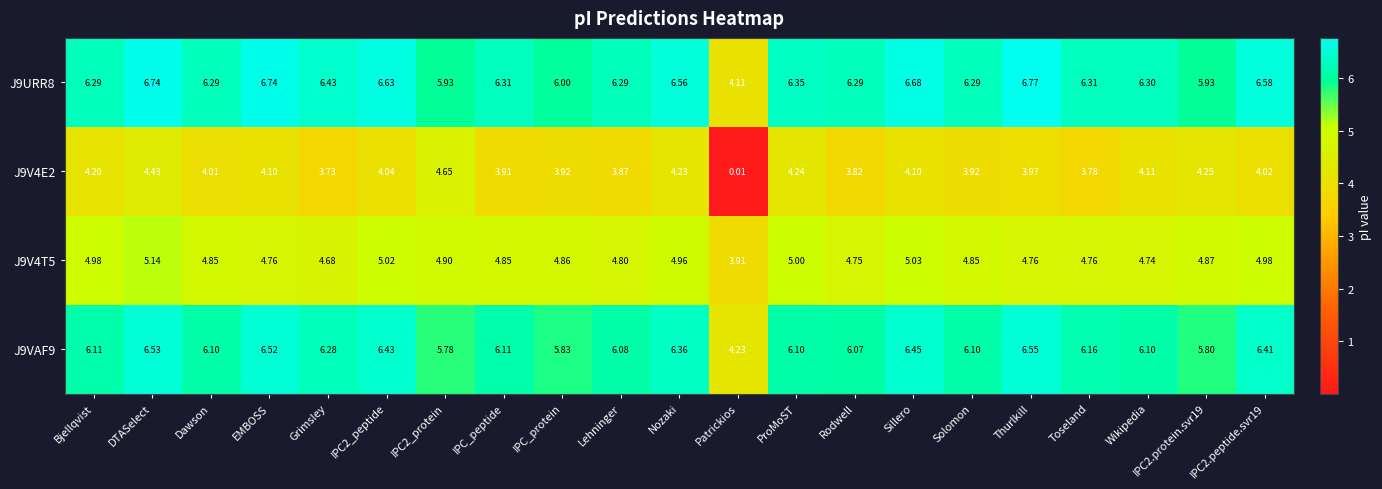

Count the number of data series in this chart.

4